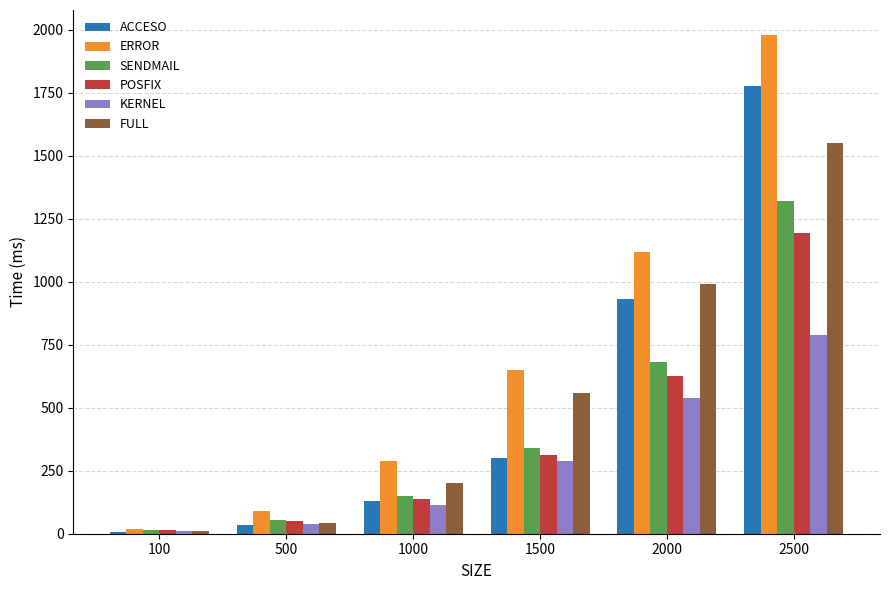

Which series changed the most between 100 and 500?

ERROR